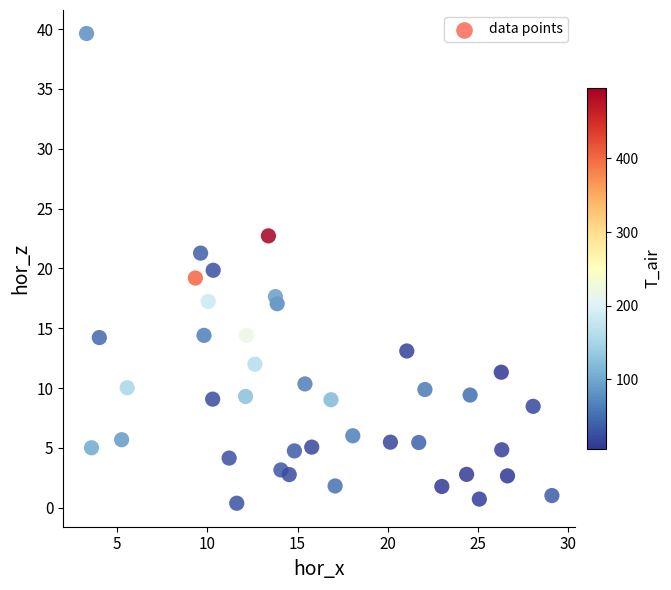

What is the range of Y values (max minus min)?

39.3